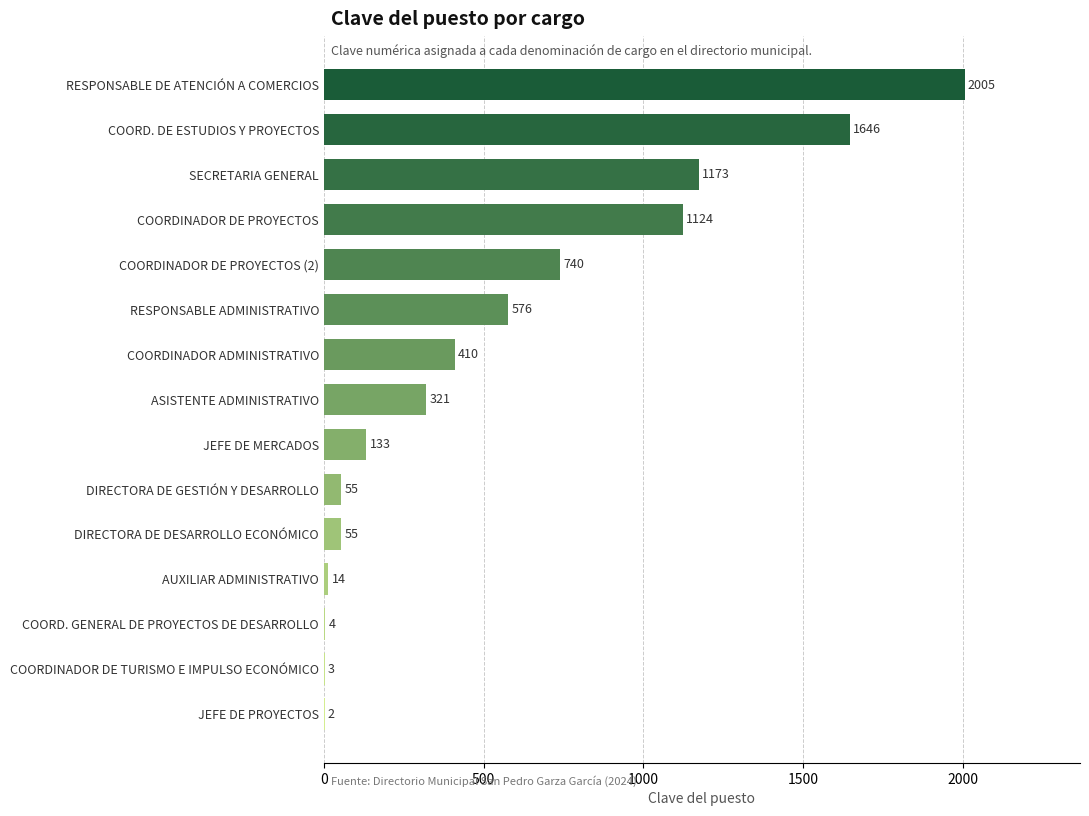

What value does the data have at DIRECTORA DE DESARROLLO ECONÓMICO?

55